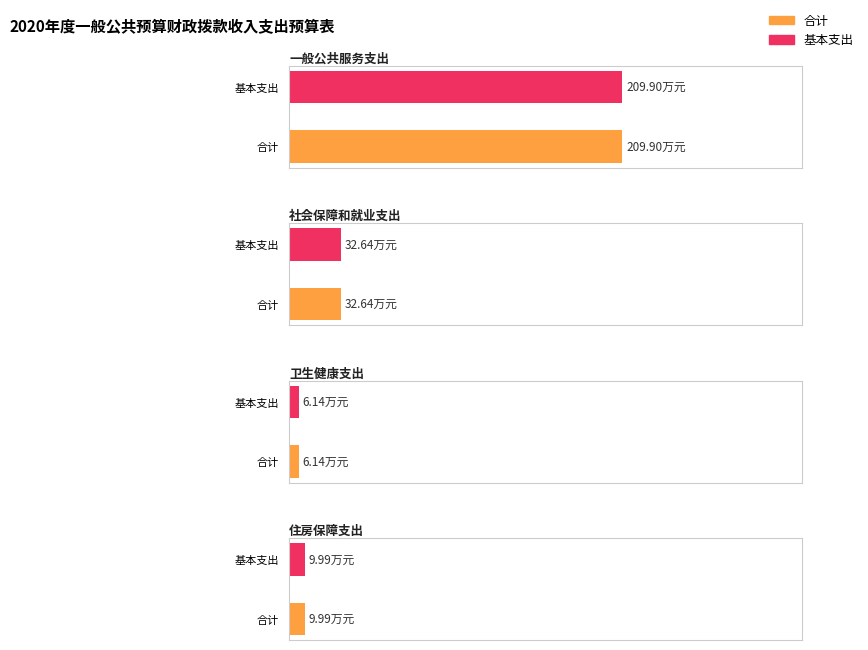

What position from the left is 住房保障支出?

4